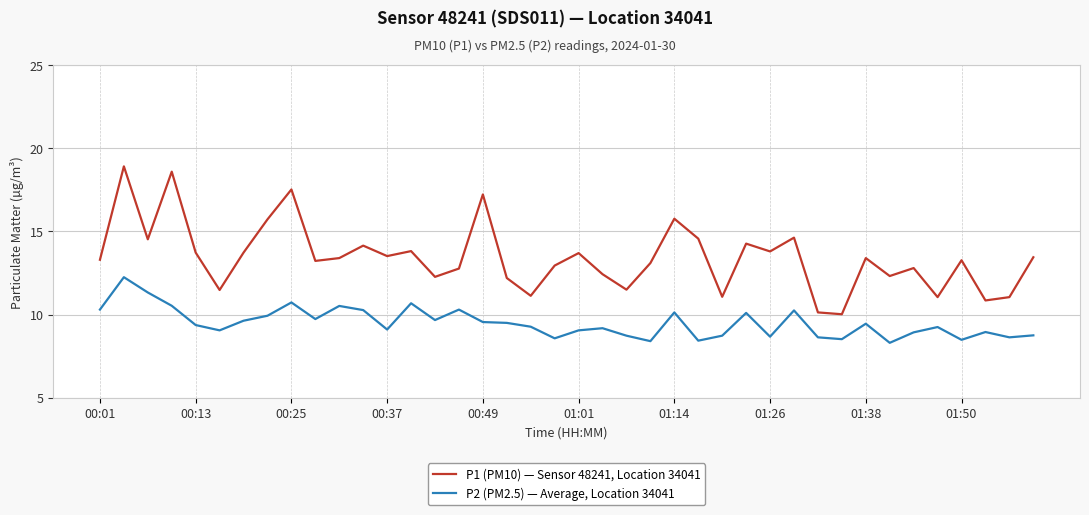

True or false: P2 (PM2.5) — Average, Location 34041 and P1 (PM10) — Sensor 48241, Location 34041 intersect in this chart.

False